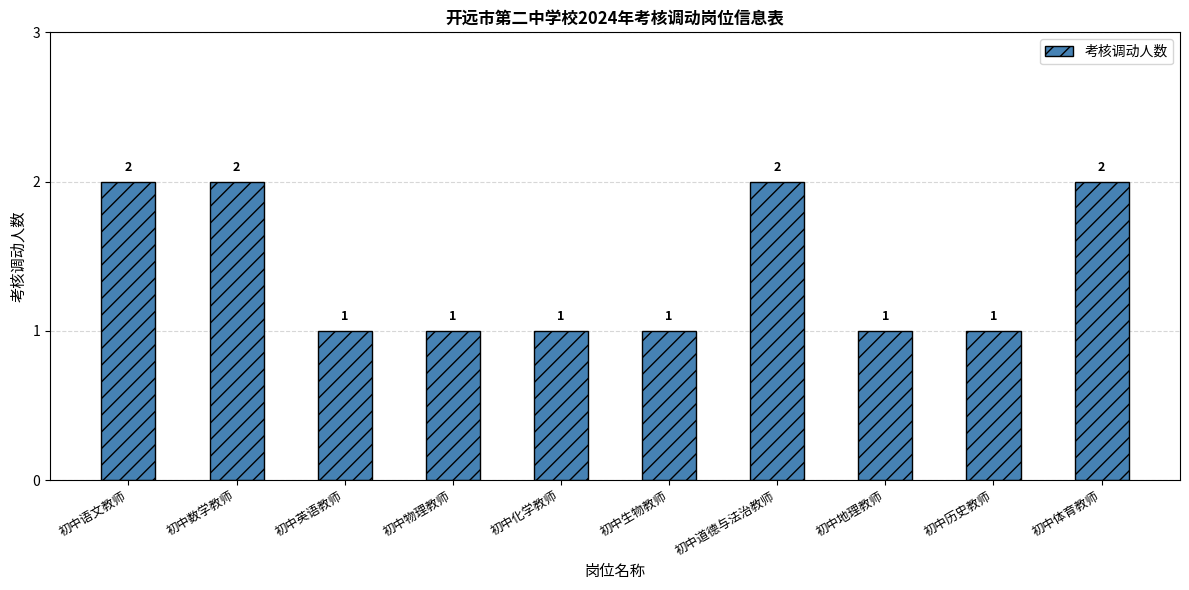

The chart shows a value of 3 at 初中道德与法治教师. True or false?

False